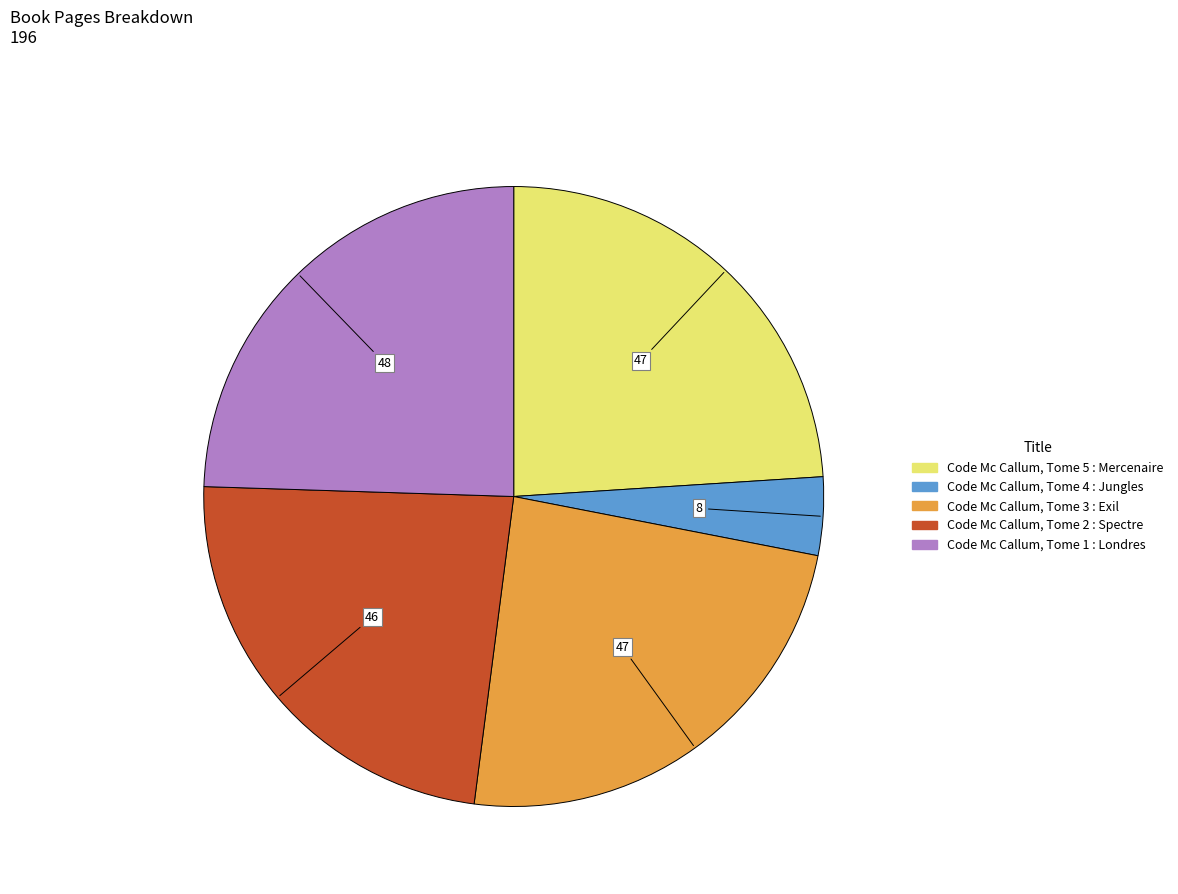

Which slice is the largest?

Code Mc Callum, Tome 1 : Londres